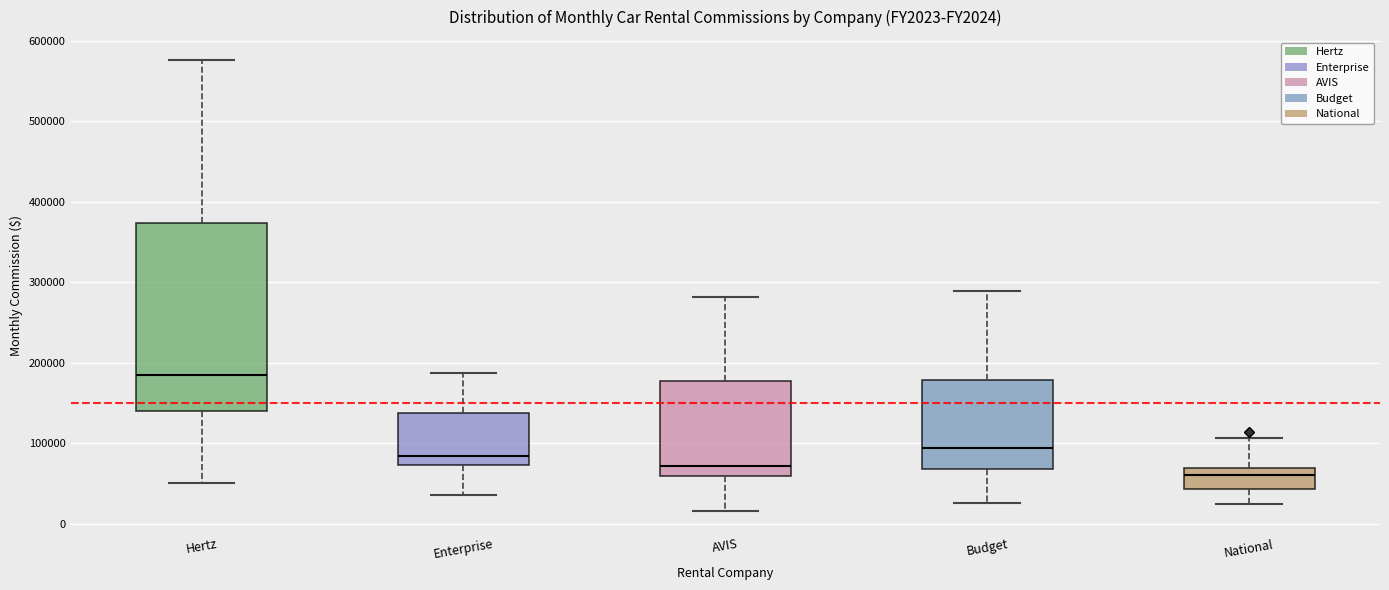

Which box's median line is the highest?

Hertz